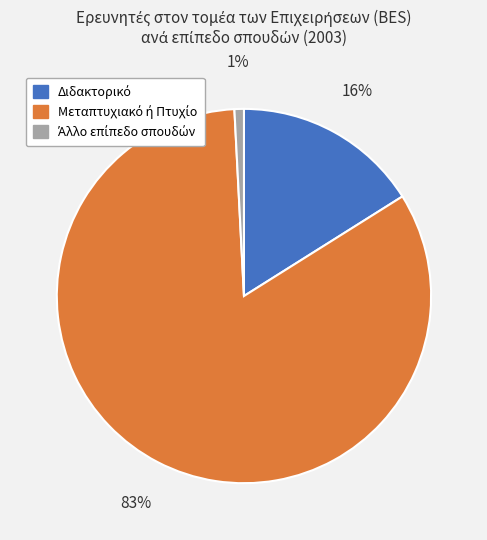

To the nearest percent, what is the average slice percentage?

33%